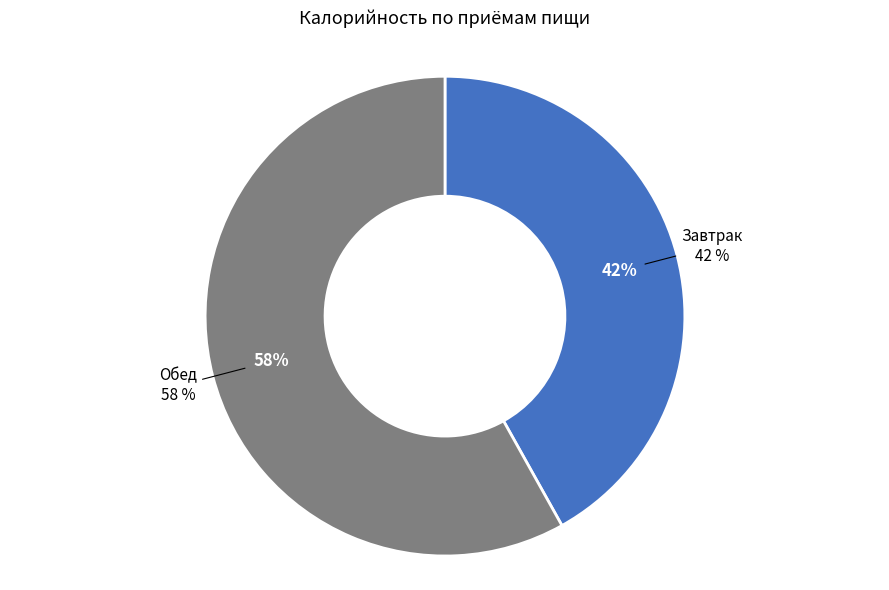

Between Завтрак and Обед, which is larger?

Обед